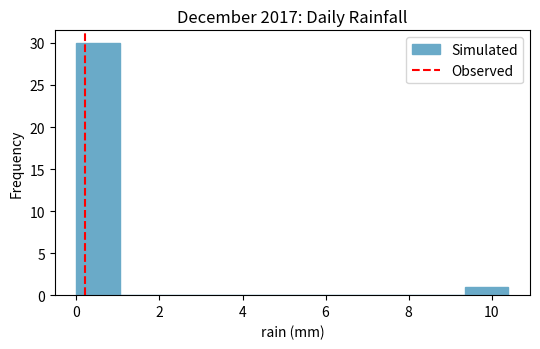

Reading left to right, list every bar in this chart as the range it spans on the x-axis followed by its height. Neither the bar edges nor the heights are printed on the chart, so give them approximately, as read against the axes.

0.00 to 1.04: 30
1.04 to 2.08: 0
2.08 to 3.12: 0
3.12 to 4.16: 0
4.16 to 5.20: 0
5.20 to 6.24: 0
6.24 to 7.28: 0
7.28 to 8.32: 0
8.32 to 9.36: 0
9.36 to 10.40: 1